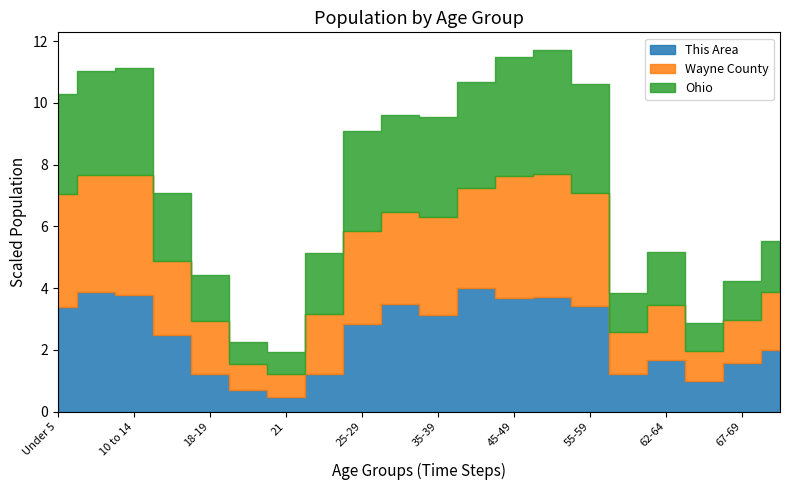

Rank the series by their average value, from highest to lowest.

Wayne County, Ohio, This Area